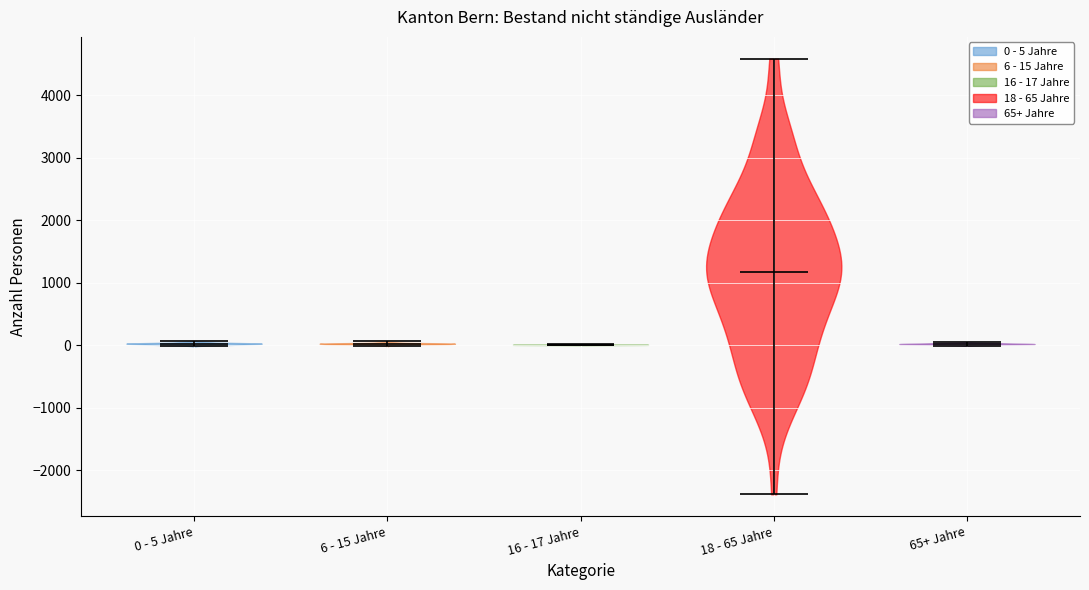

Reading left to right, read every violin against the y-axis: where its median line is, and the lowest and highest points it reaches. The values are not printed on the chart, so give them approximately, as read against the axis.

0 - 5 Jahre: median line 0, lowest point 0, highest point 100
6 - 15 Jahre: median line 0, lowest point 0, highest point 100
16 - 17 Jahre: median line 0, lowest point 0, highest point 0
18 - 65 Jahre: median line 1200, lowest point -2400, highest point 4600
65+ Jahre: median line 0, lowest point 0, highest point 0